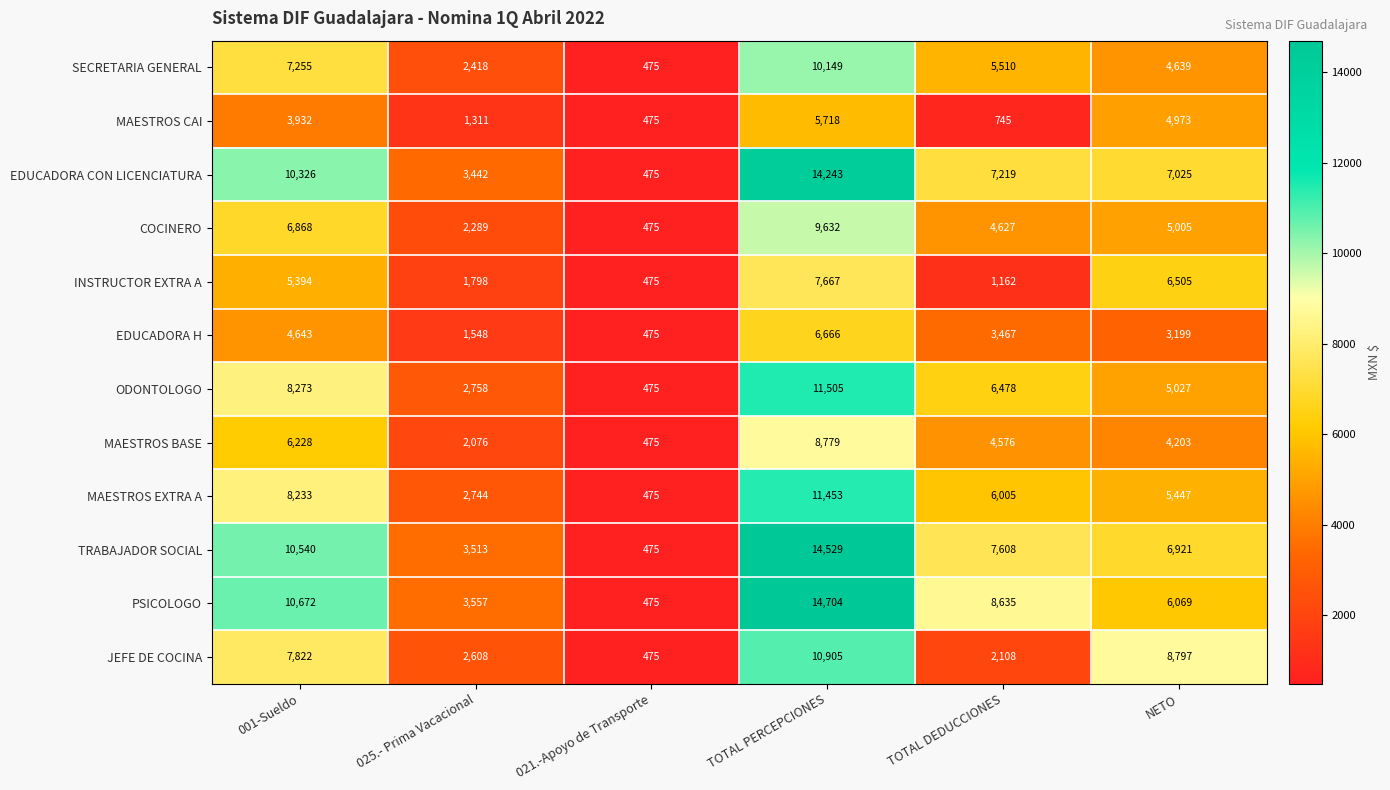

What is the difference between the highest and lowest values at 025.- Prima Vacacional?

2246